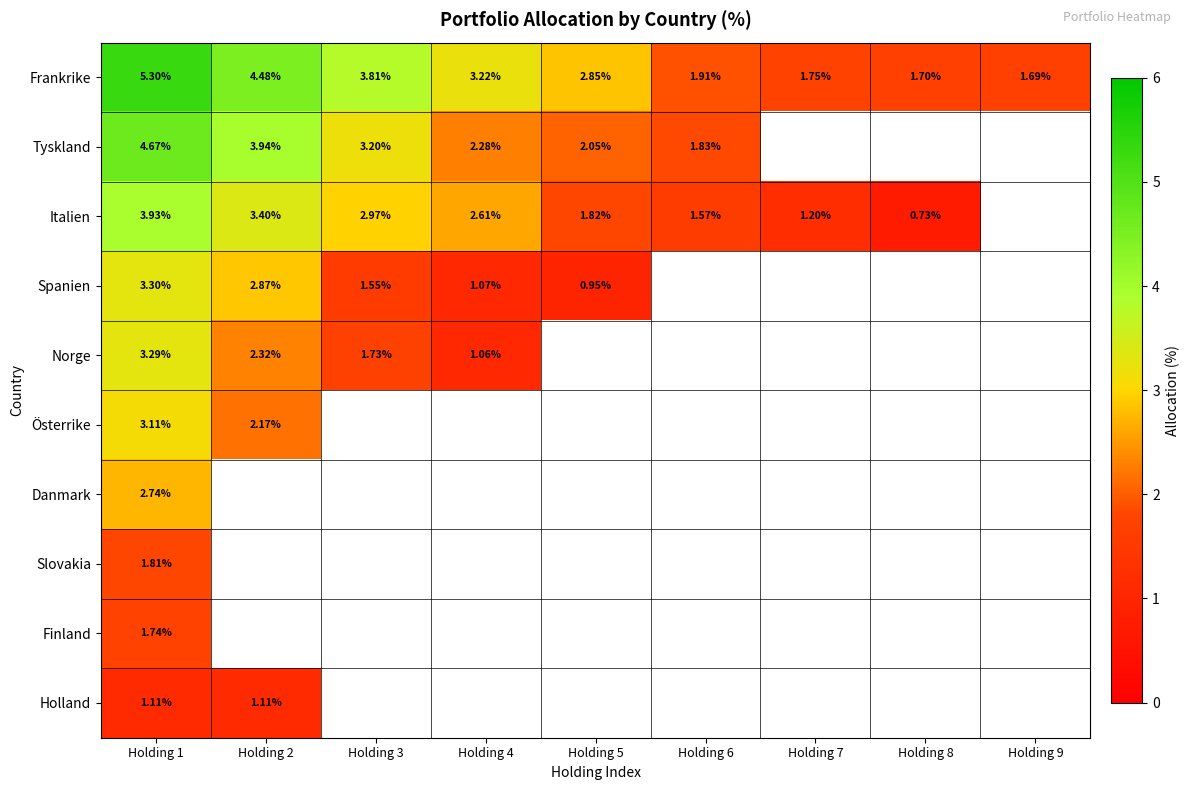

At Holding 1, list the series in order from smallest to largest.

Holland, Finland, Slovakia, Danmark, Österrike, Norge, Spanien, Italien, Tyskland, Frankrike